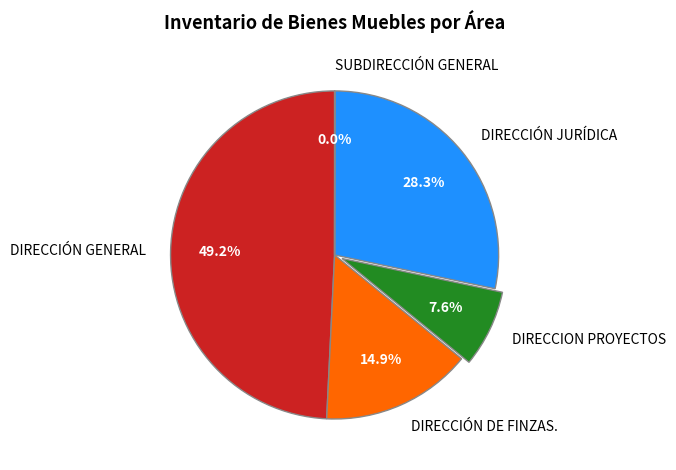

What is the ratio of the value at DIRECCIÓN DE FINZAS. to the value at DIRECCION PROYECTOS?

2.0